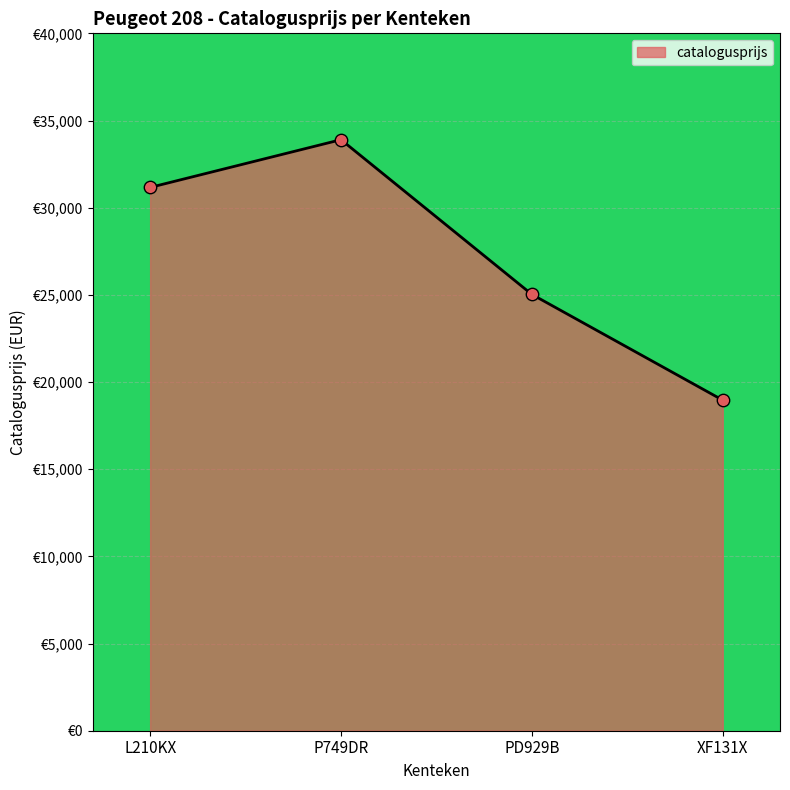

Between L210KX and P749DR, which is larger?

P749DR